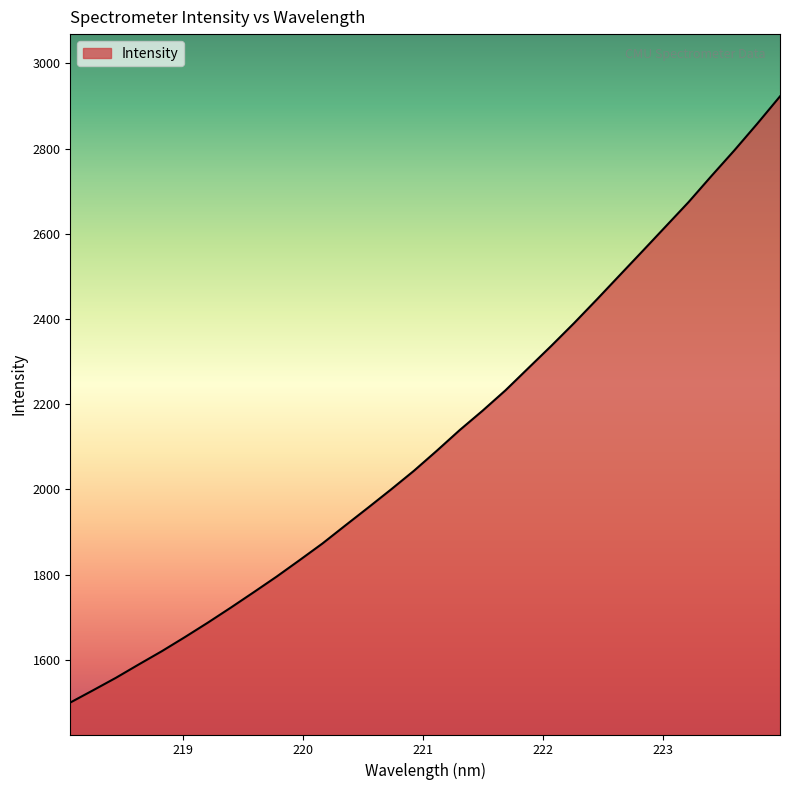

What is the minimum value shown in the chart?

1499.9